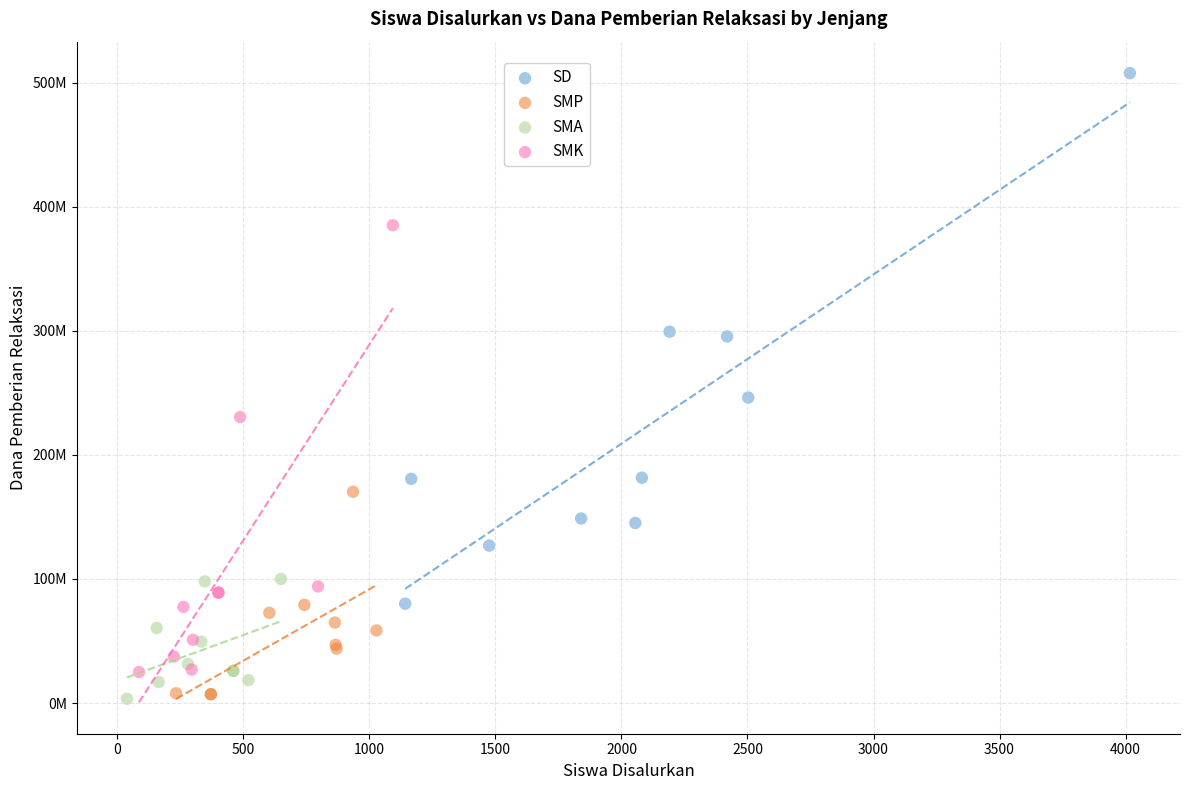

What are all the series names shown in the legend?

SD, SMP, SMA, SMK